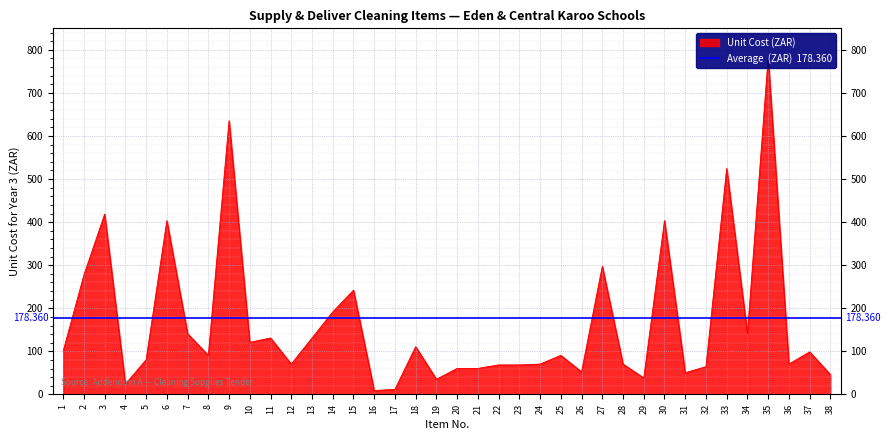

How many interior local peaks (higher than both neighbors) does the data have?

12